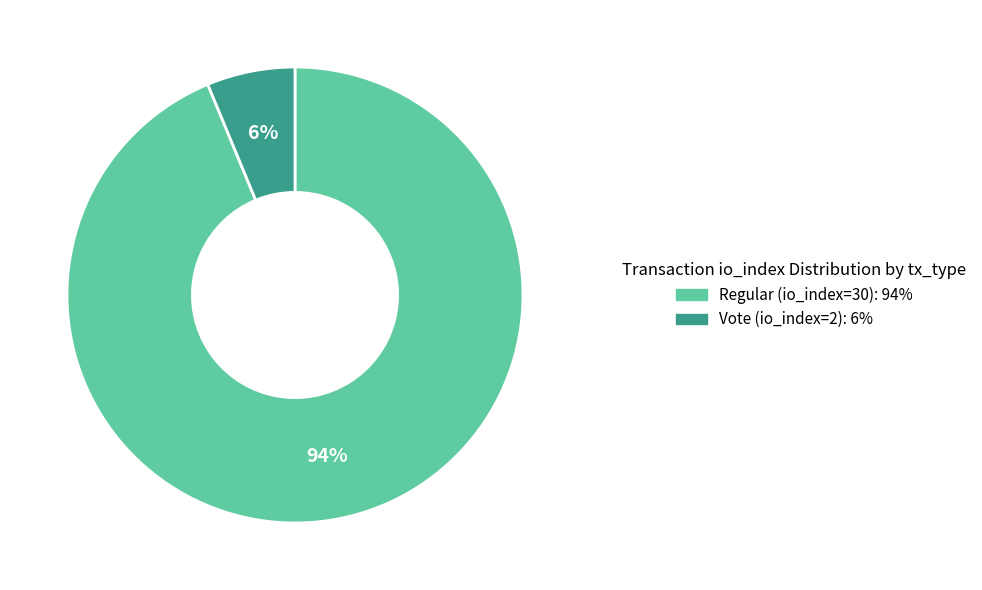

The Vote (io_index=2) slice represents 6% of the pie. True or false?

True